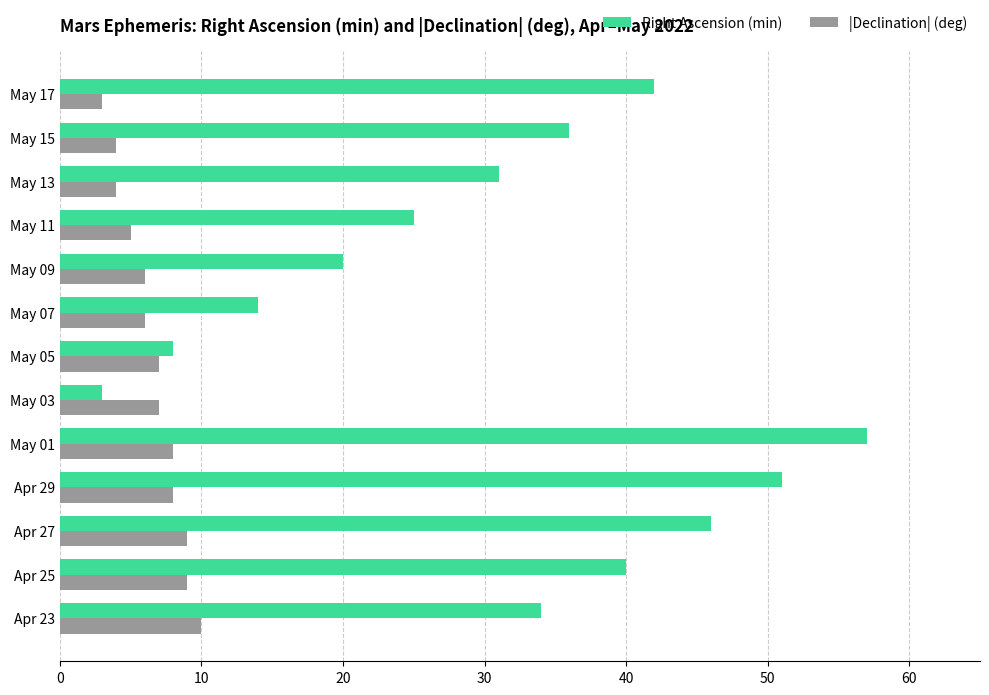

Which category has the lowest value in the |Declination| (deg) series?

May 17